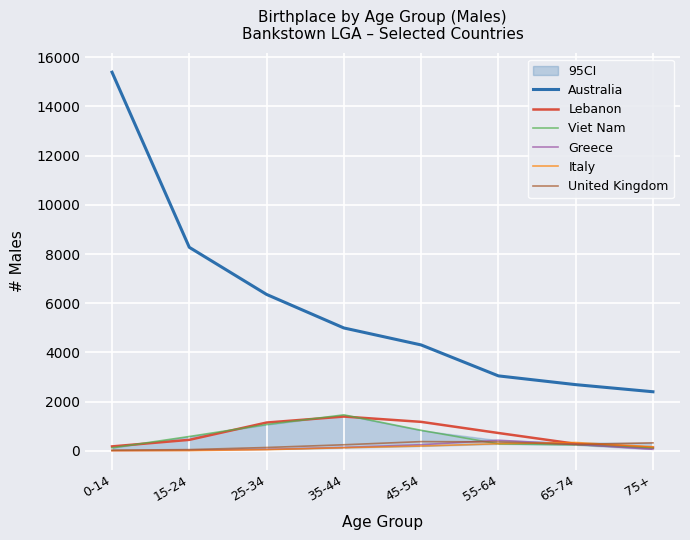

What is the maximum value shown in the chart?

15391